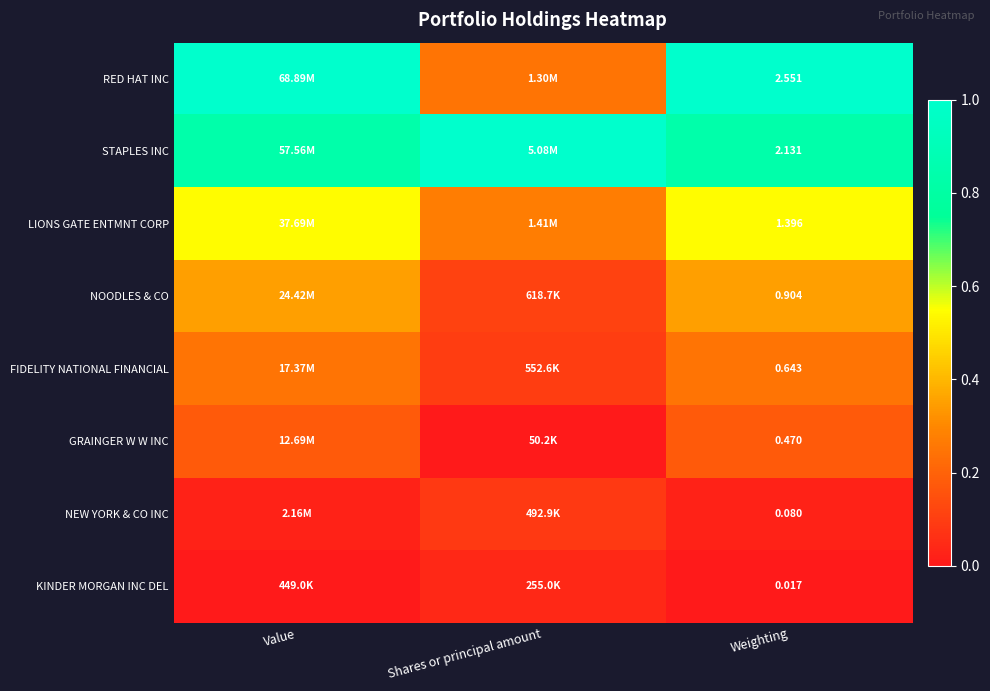

At Weighting, list the series in order from smallest to largest.

KINDER MORGAN INC DEL, NEW YORK & CO INC, GRAINGER W W INC, FIDELITY NATIONAL FINANCIAL, NOODLES & CO, LIONS GATE ENTMNT CORP, STAPLES INC, RED HAT INC